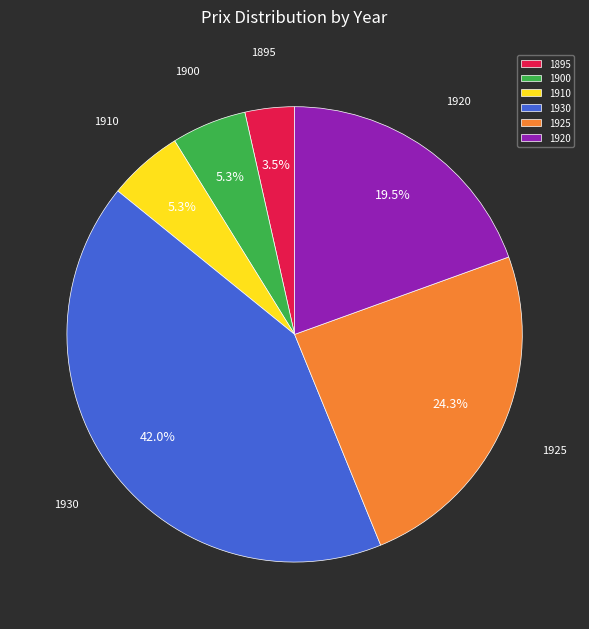

To the nearest percent, what is the difference between the 1930 and 1920 slice percentages?

23%